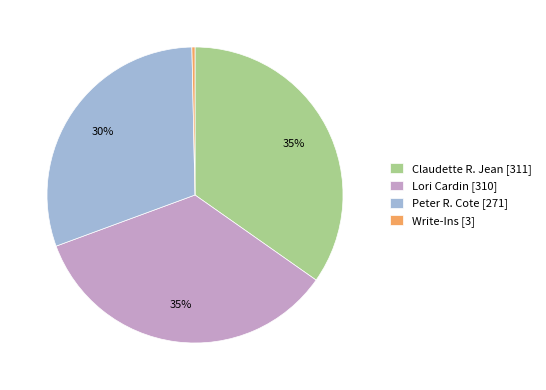

To the nearest percent, what percentage of the pie is Peter R. Cote?

30%